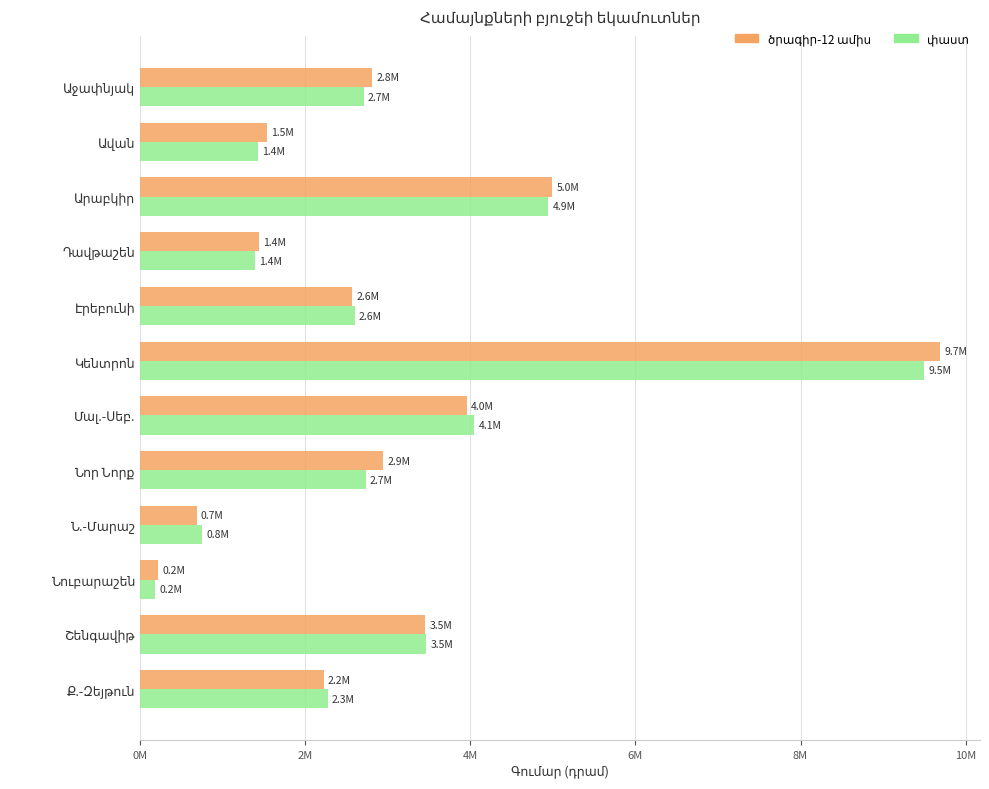

How many data points does each series have?

12